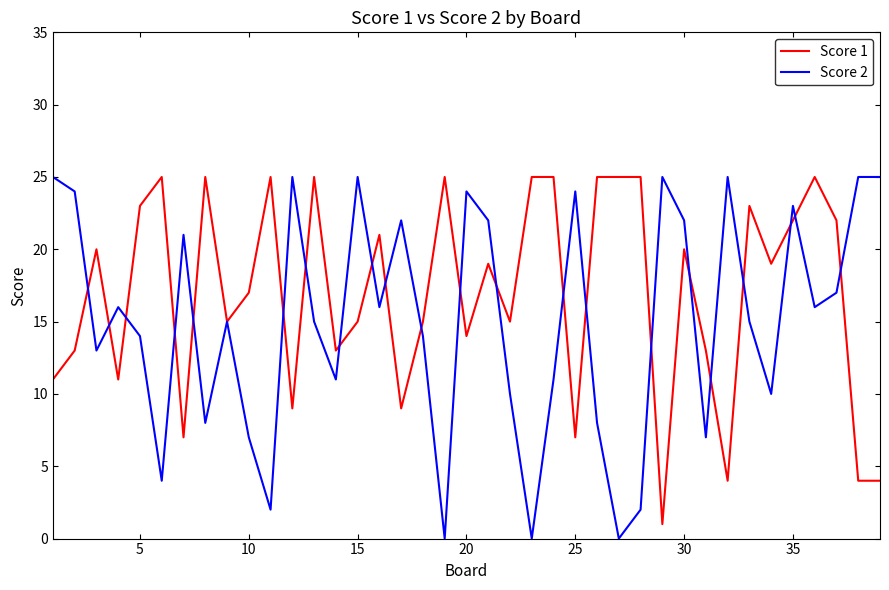

Rank the series by their average value, from highest to lowest.

Score 1, Score 2